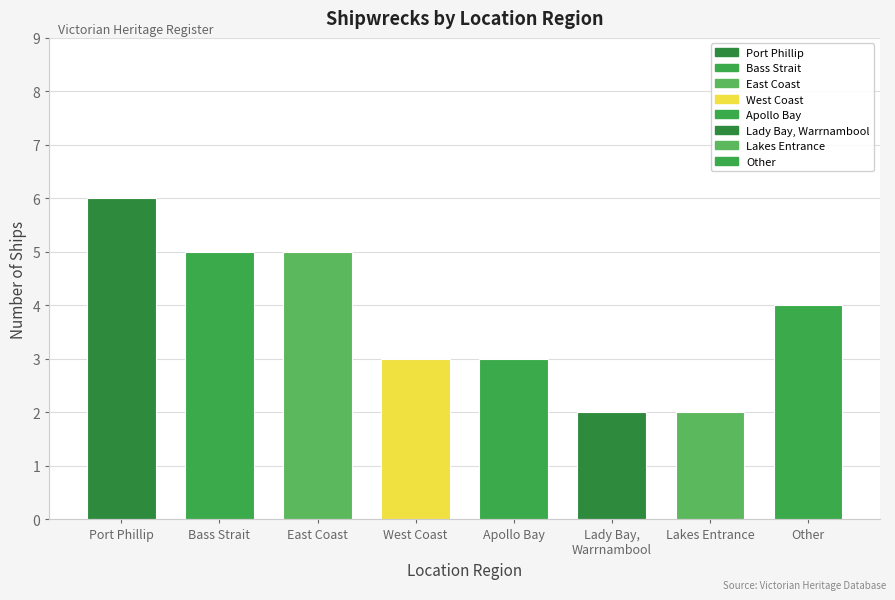

What is the difference between the maximum and second lowest values?

4